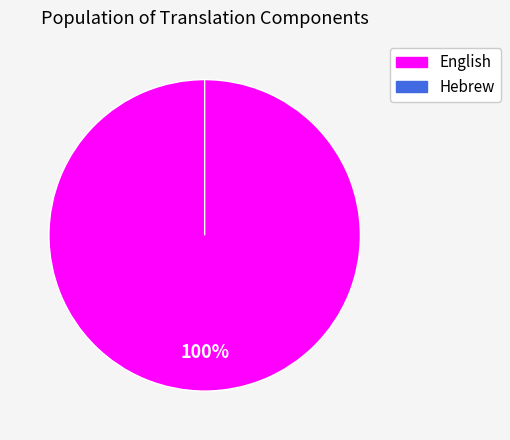

Between Hebrew and English, which is larger?

English